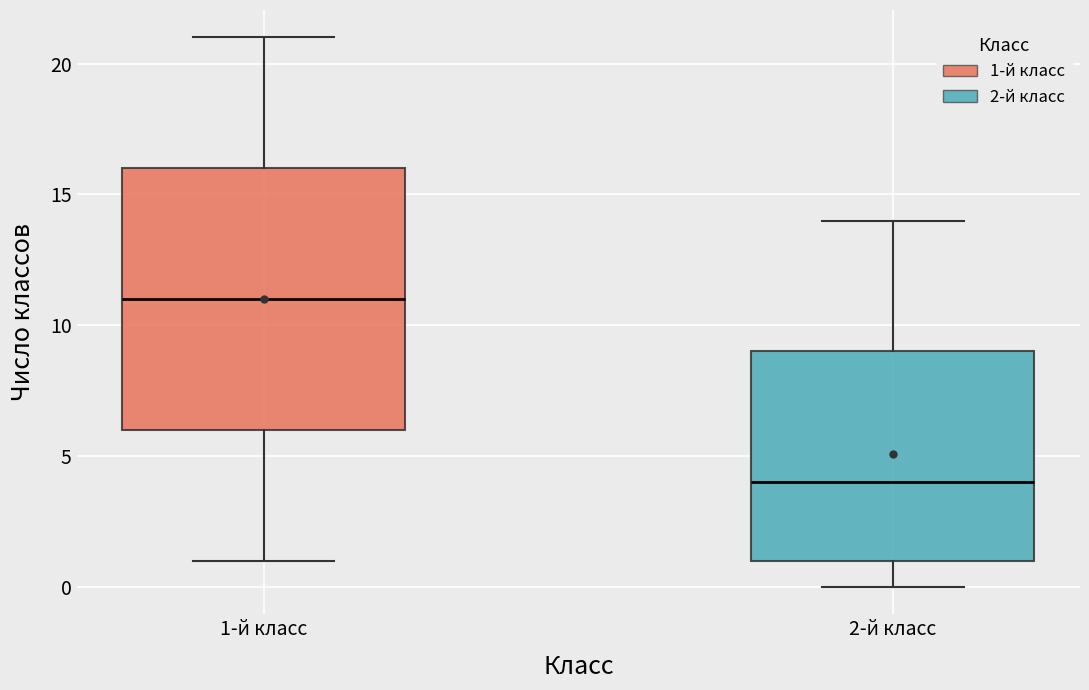

Reading left to right, transcribe this box plot: for each box, give where its median line is, the range the box spans, and where its two whiskers end, as read against the y-axis. The values are not printed on the chart, so give them approximately, as read against the axis.

1-й класс: median 11, box 6 to 16, whiskers 1 to 21
2-й класс: median 4, box 1 to 9, whiskers 0 to 14